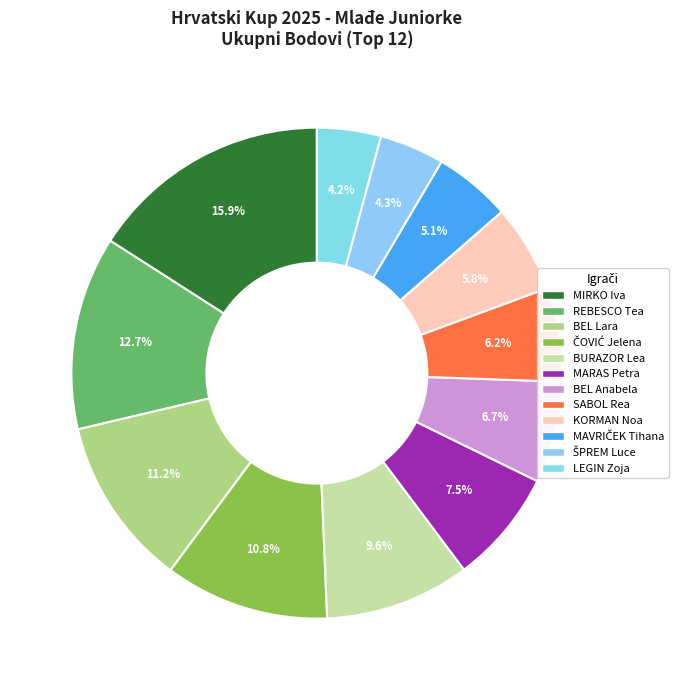

Count the number of slices in the pie.

12